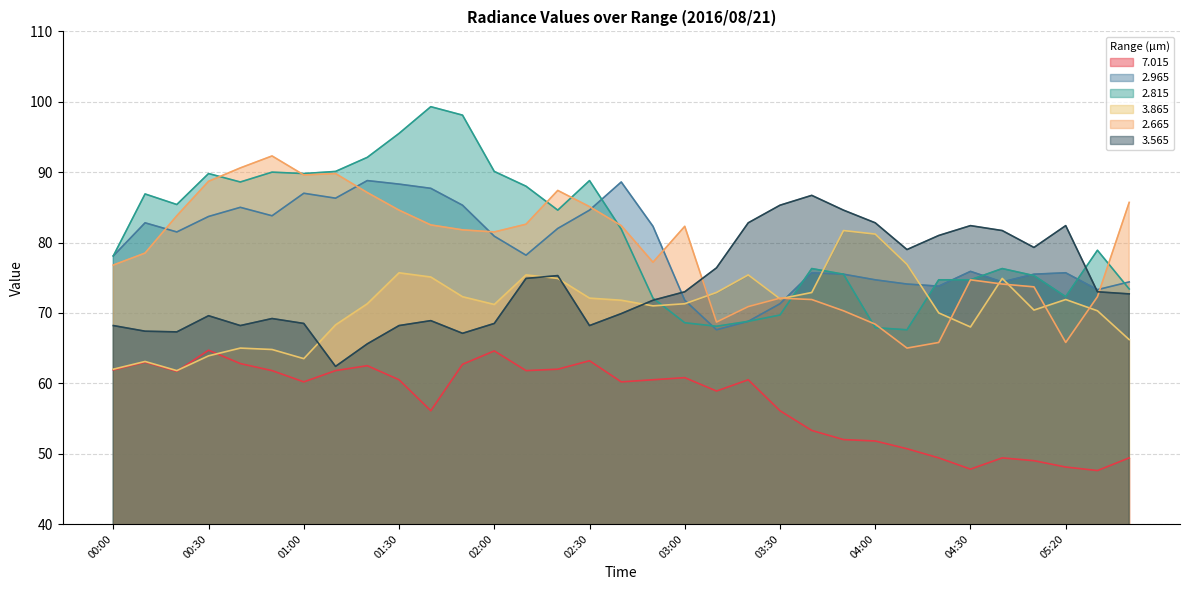

What is the difference between the maximum and minimum values in the 3.865 series?

19.9